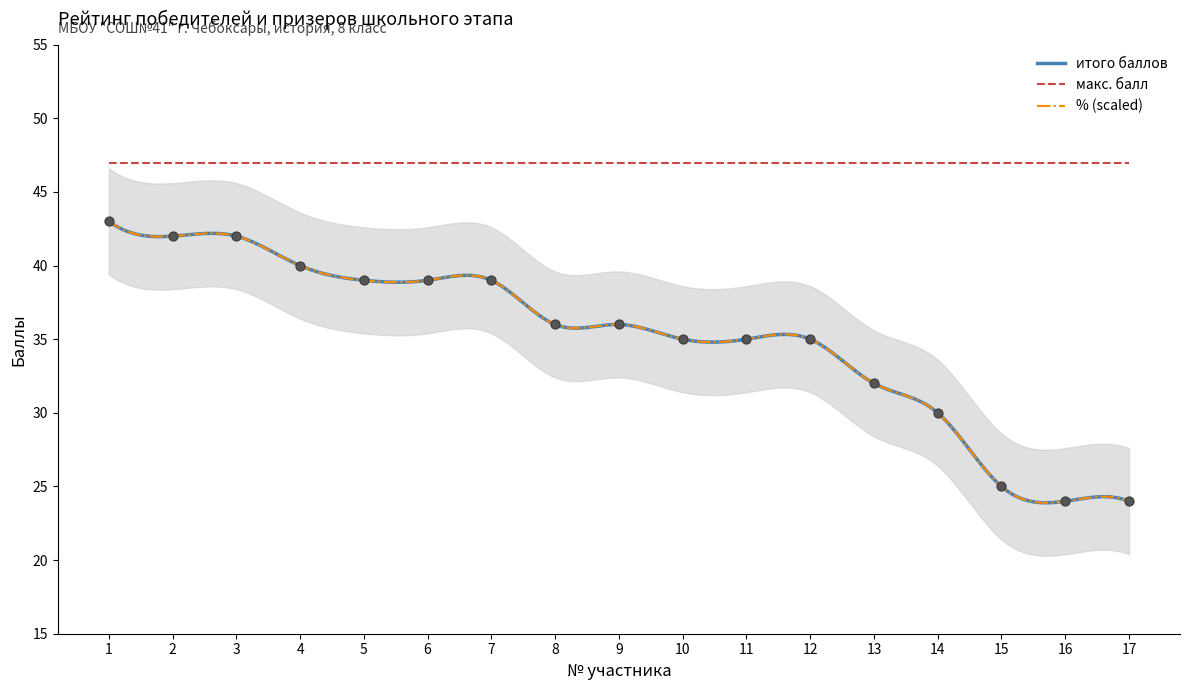

Which series has the largest total across all categories?

итого баллов